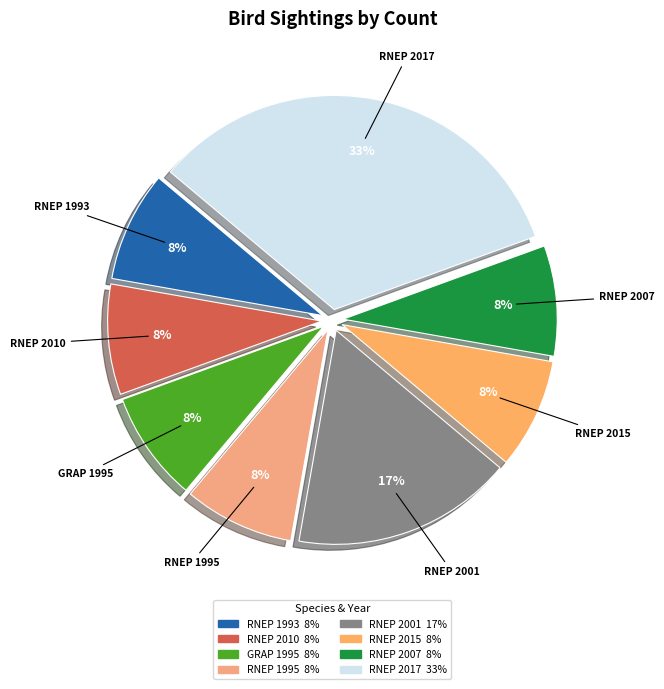

Count the number of slices in the pie.

8